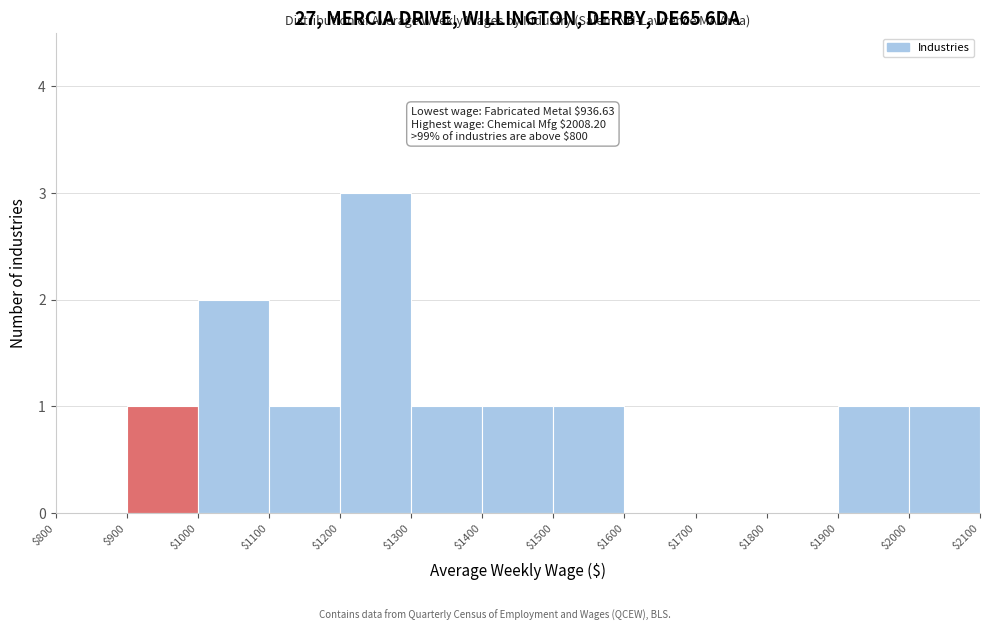

Over which range of the x-axis is the bar tallest?

$1200 to $1300